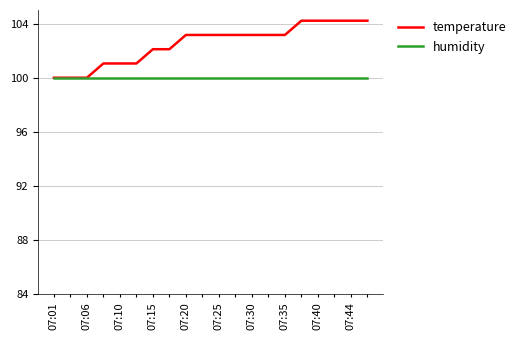

Rank the series by their maximum value, from lowest to highest.

humidity, temperature